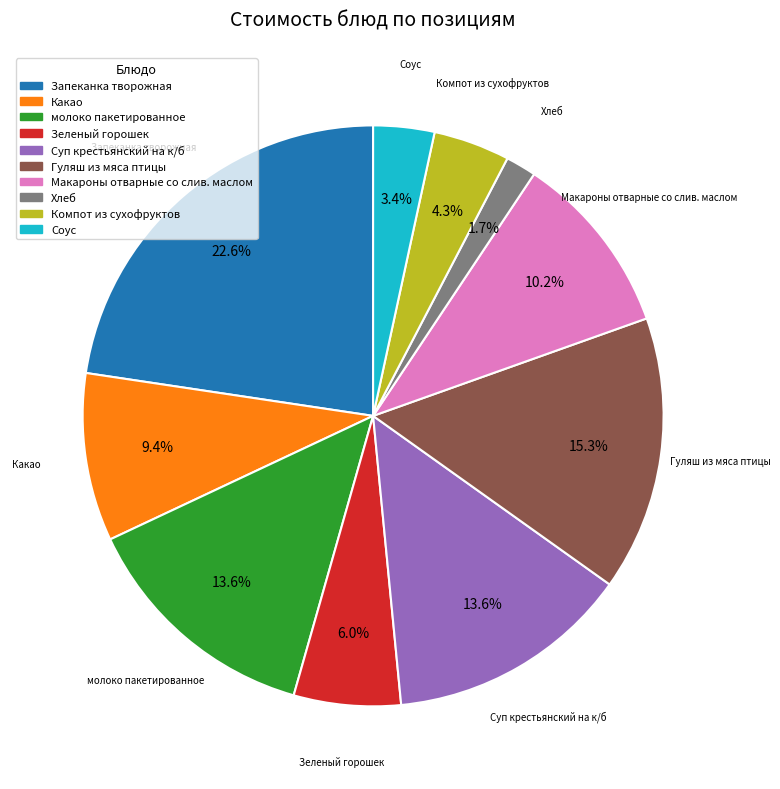

To the nearest percent, what percentage of the pie is Соус?

3%